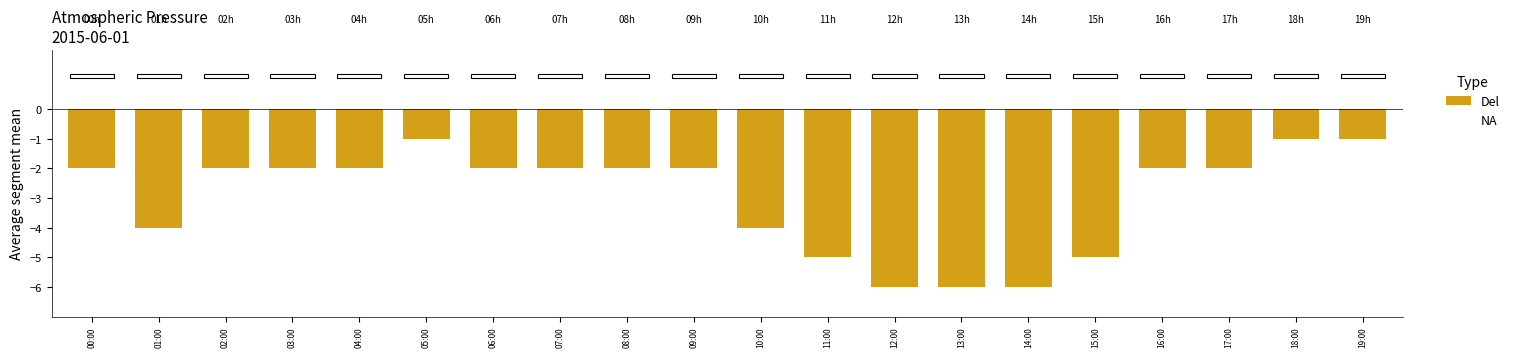

What is the change in value from 01:00 to 08:00?

+2